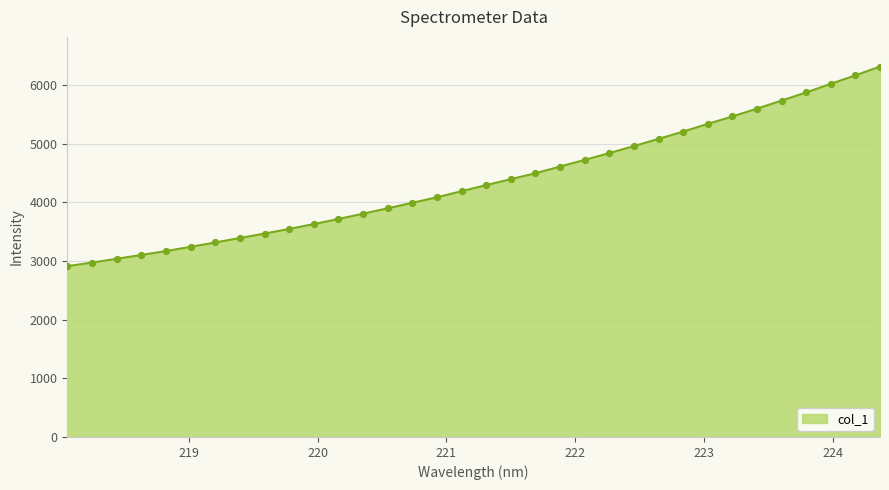

What is the maximum value shown in the chart?

6311.7